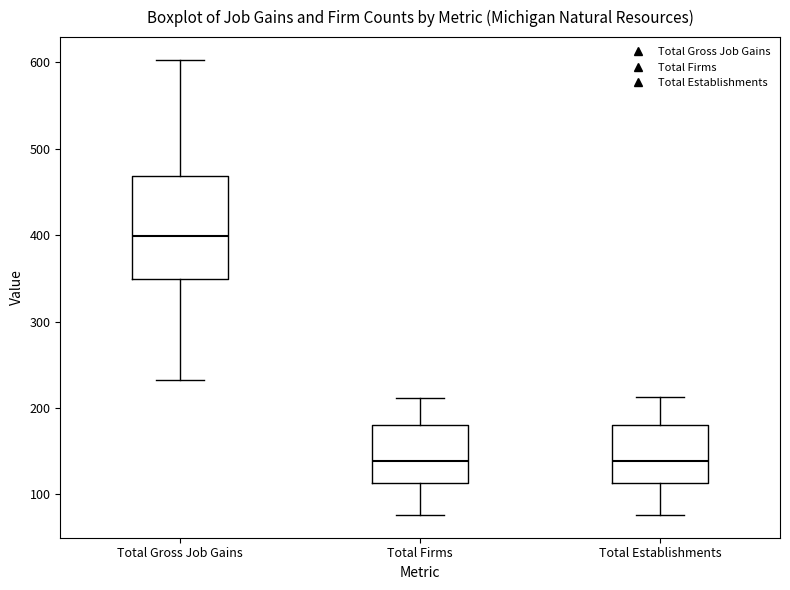

Reading left to right, transcribe this box plot: for each box, give where its median line is, the range the box spans, and where its two whiskers end, as read against the y-axis. The values are not printed on the chart, so give them approximately, as read against the axis.

Total Gross Job Gains: median 400, box 350 to 470, whiskers 230 to 600
Total Firms: median 140, box 110 to 180, whiskers 80 to 210
Total Establishments: median 140, box 110 to 180, whiskers 80 to 210